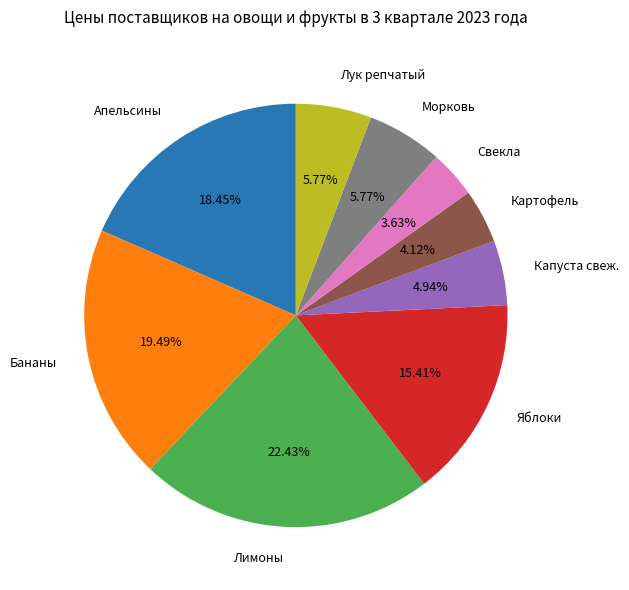

Which slice is the largest?

Лимоны